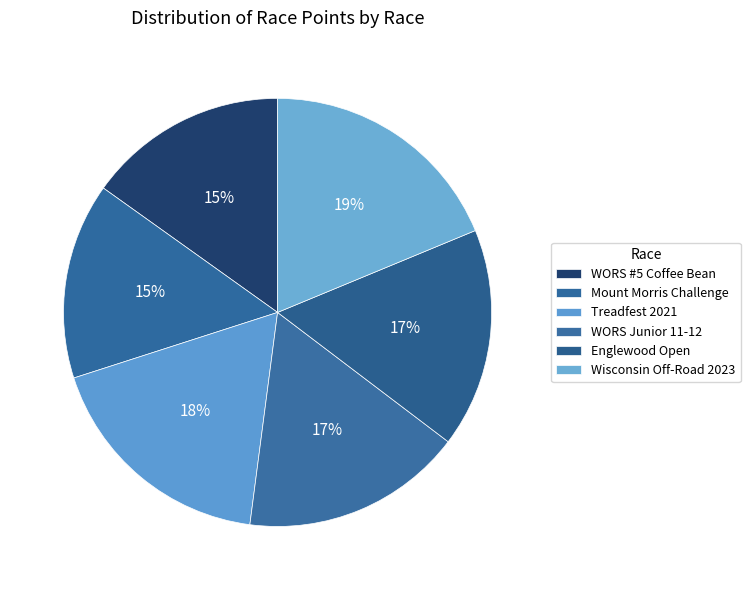

Does Mount Morris Challenge represent more than half of the total?

No